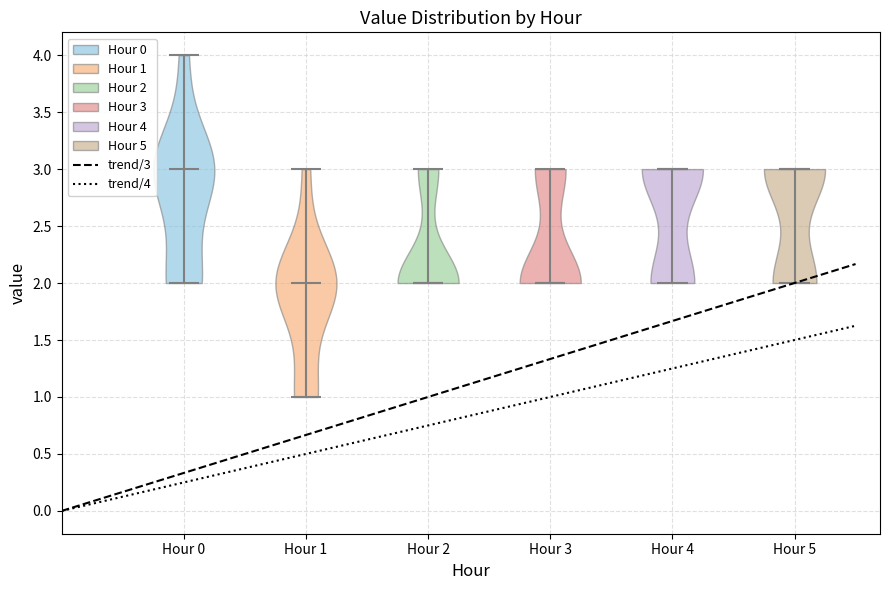

What is the lowest point the violin for Hour 0 reaches on the y-axis? The values are not printed on the chart, so give them approximately, as read against the axis.

2